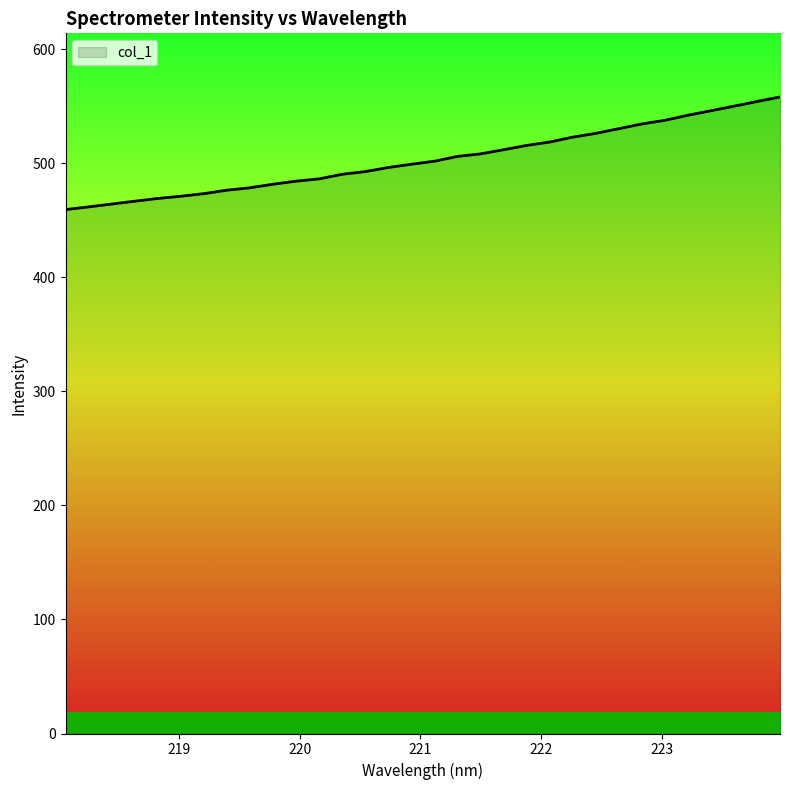

What is the smallest value displayed?

459.4